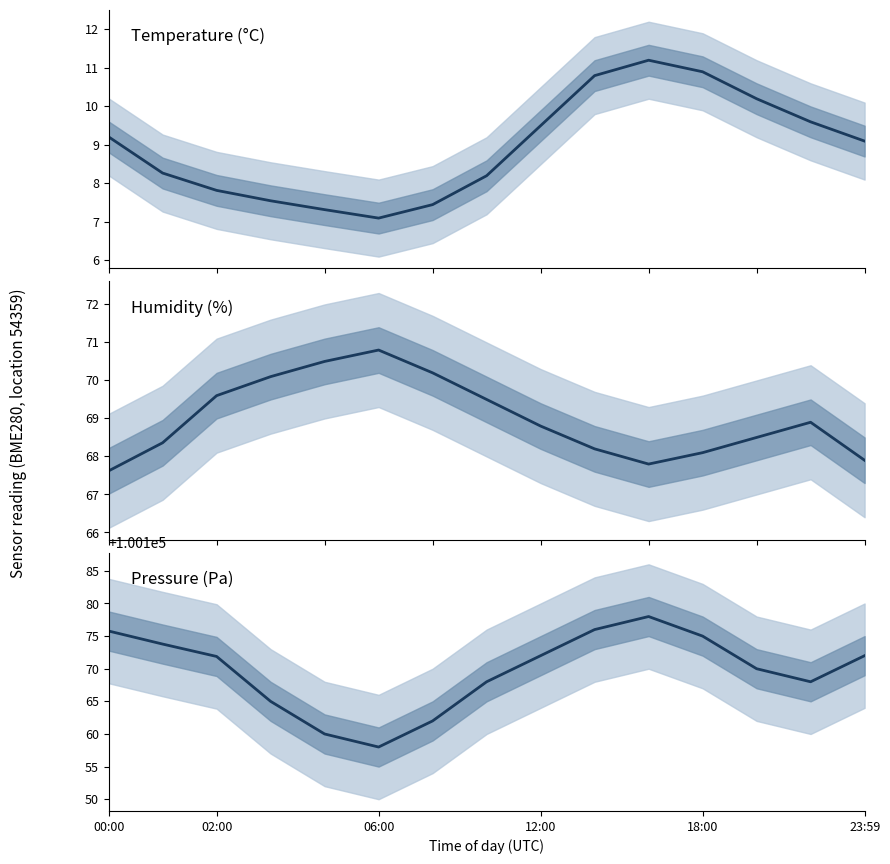

What is the value of the pressure point at the 3rd from the left?

100171.9